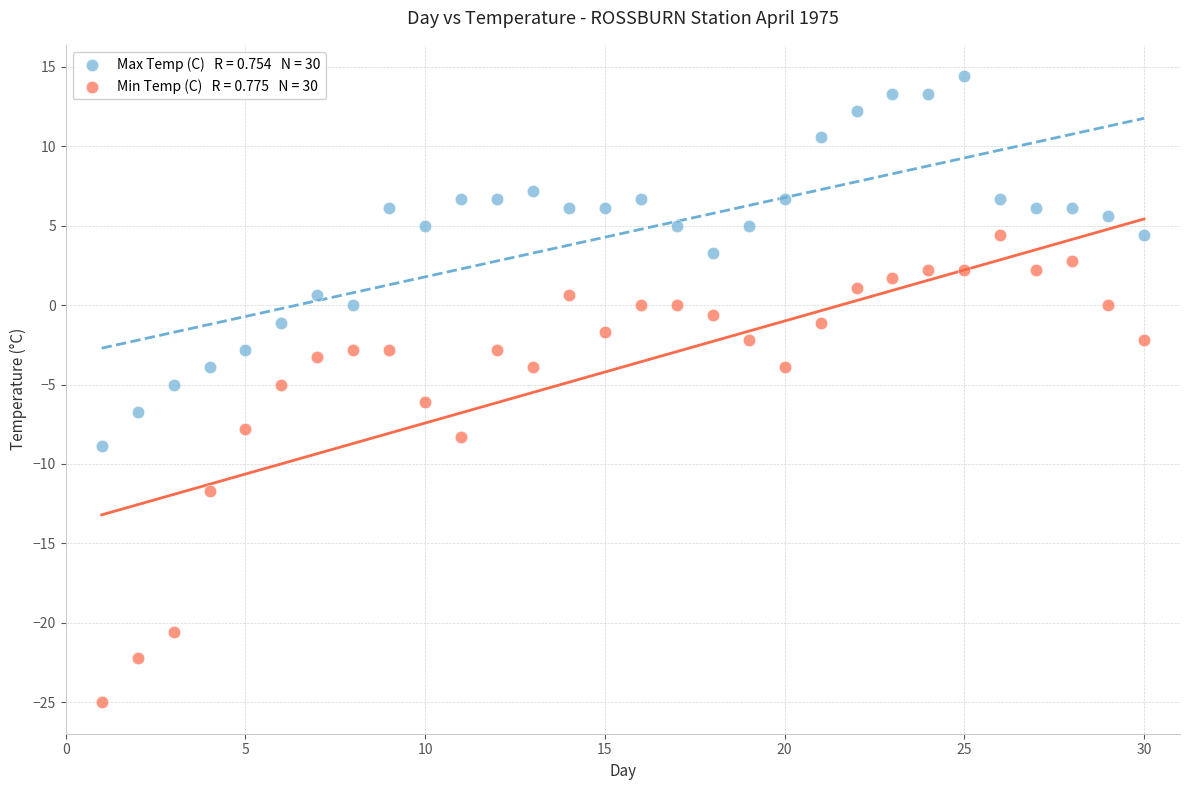

Across all data points, what is the range of X values (max minus min)?

29.0